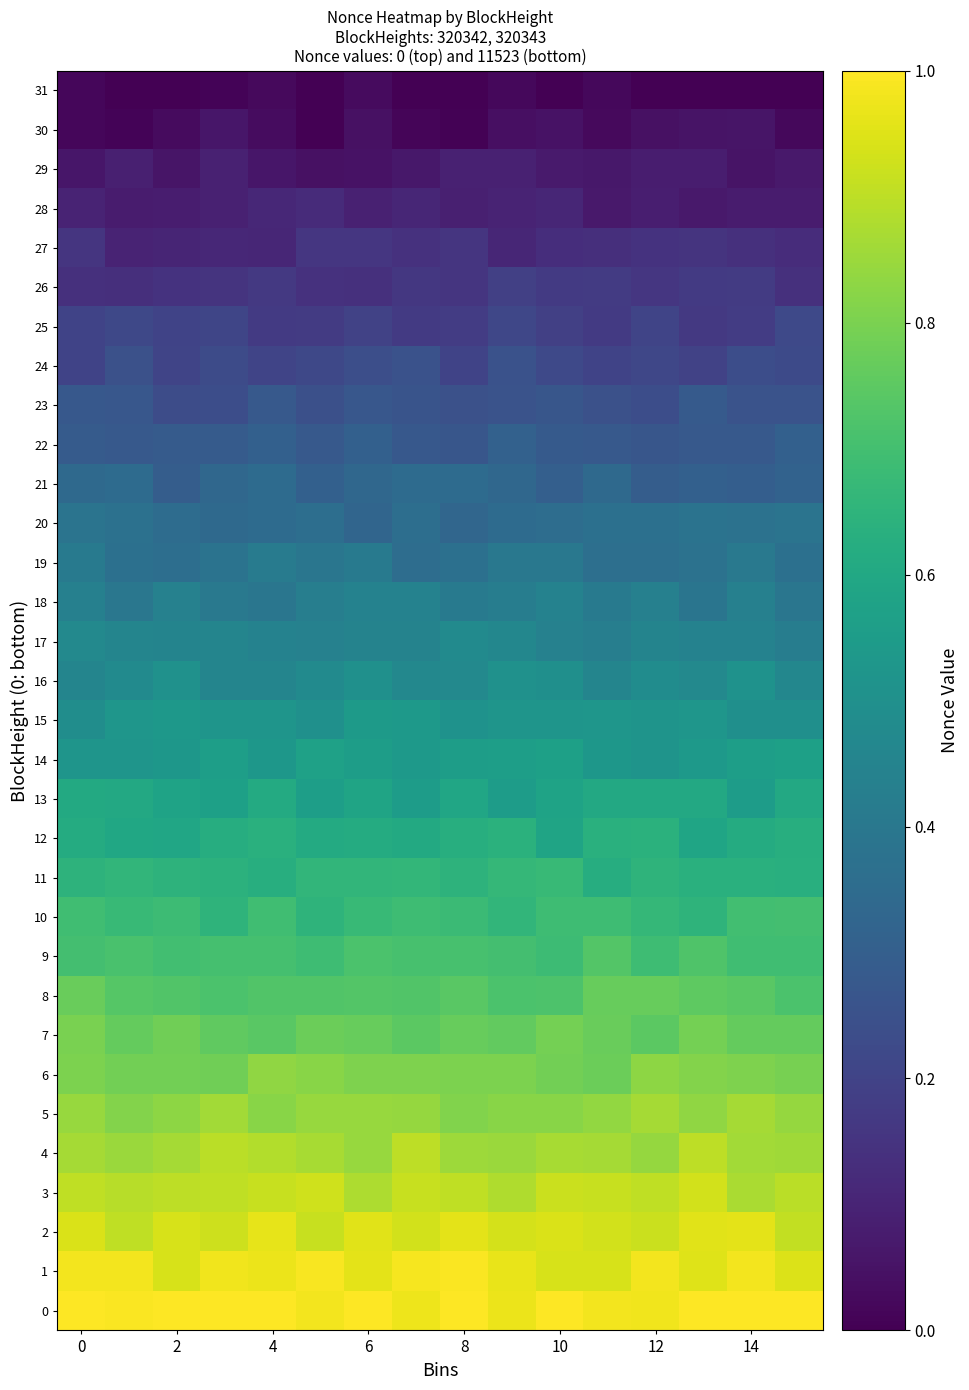

List the series in order of their peak value, highest first.

row_0, row_1, row_2, row_3, row_4, row_5, row_6, row_7, row_8, row_9, row_10, row_11, row_12, row_13, row_14, row_15, row_16, row_17, row_18, row_19, row_20, row_21, row_22, row_23, row_24, row_25, row_26, row_27, row_28, row_29, row_30, row_31